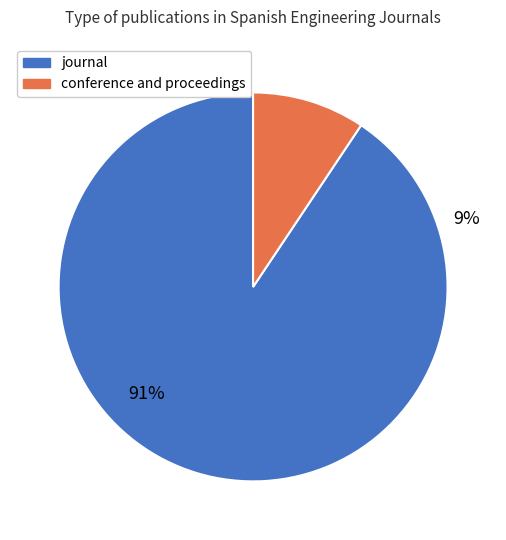

Combined, what portion of the pie is conference and proceedings and journal?

100.0%